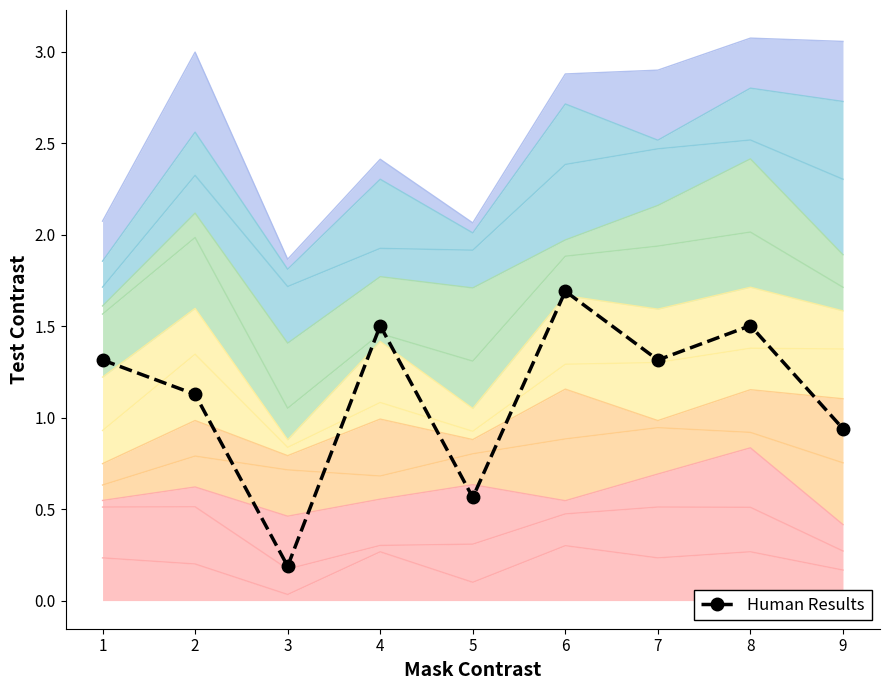

Rank the categories by value from highest to lowest.

6, 4, 8, 1, 7, 2, 9, 5, 3